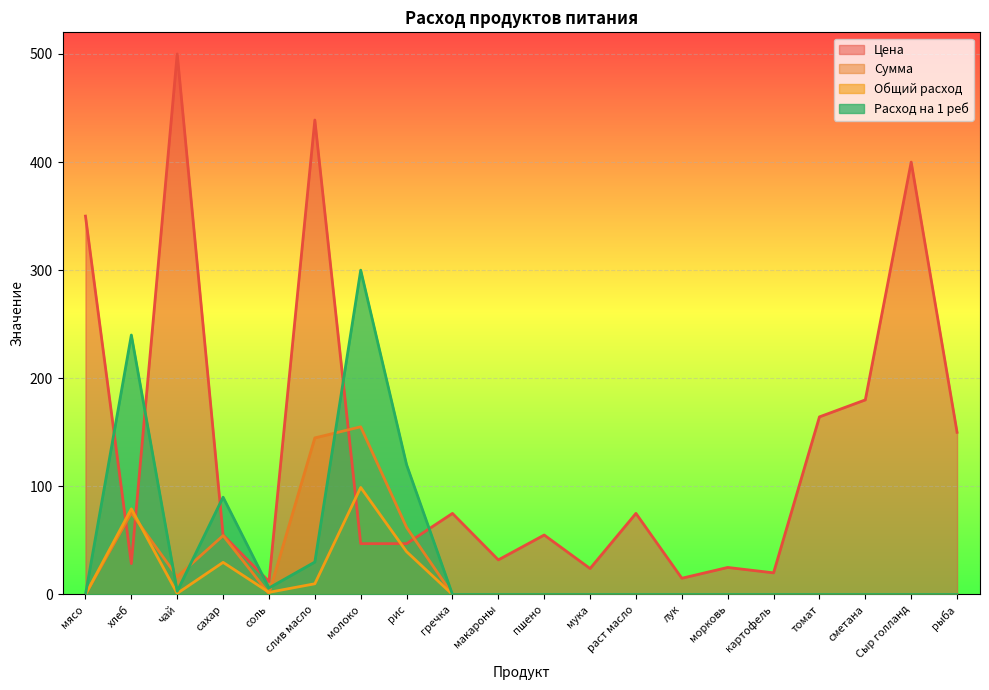

Where is Общий расход nearest to the value 49?

рис